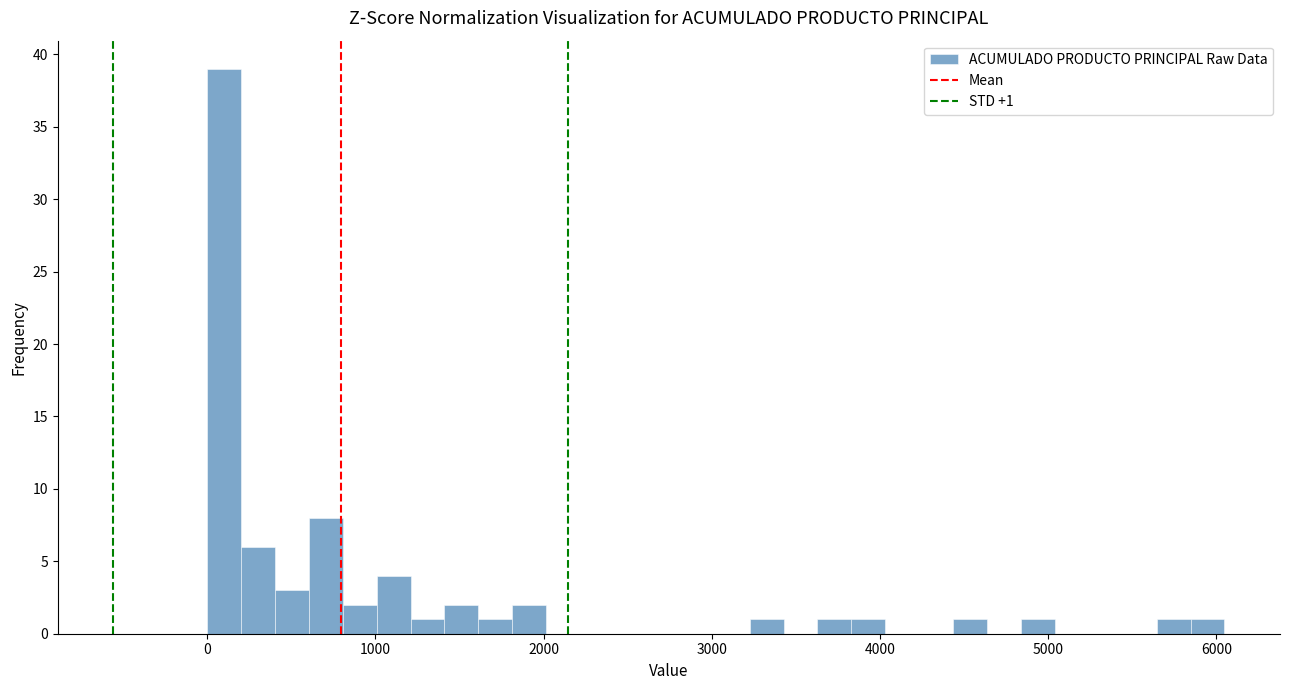

Around what value on the x-axis is the tallest bar? Give the approximate position of its centre, as read against the axis.

100